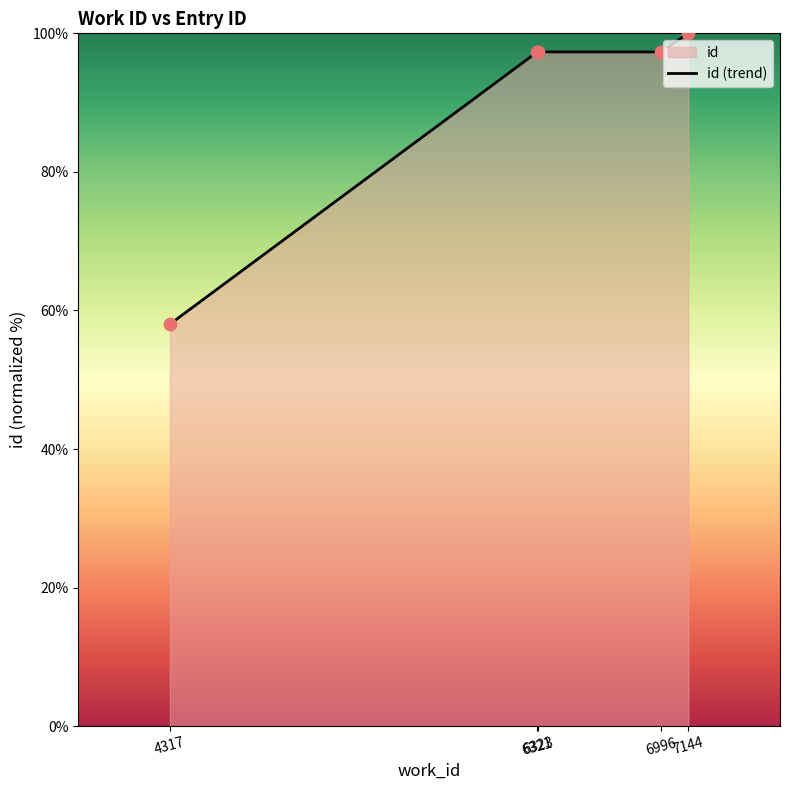

How many interior local valleys (lower than both neighbors) does the data have?

1